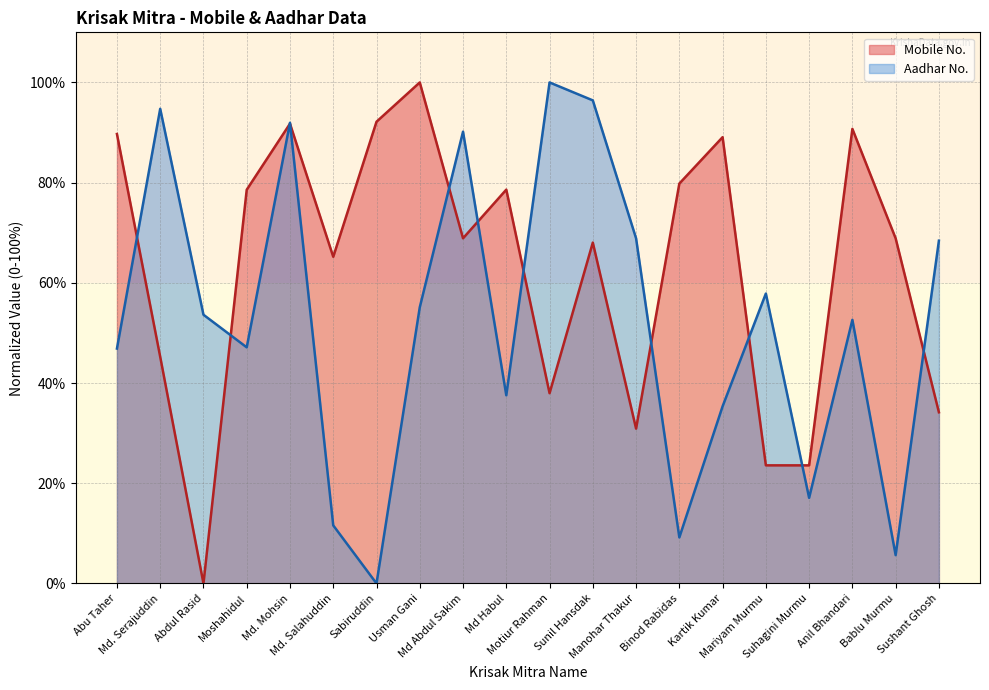

Does the chart have visible grid lines?

Yes